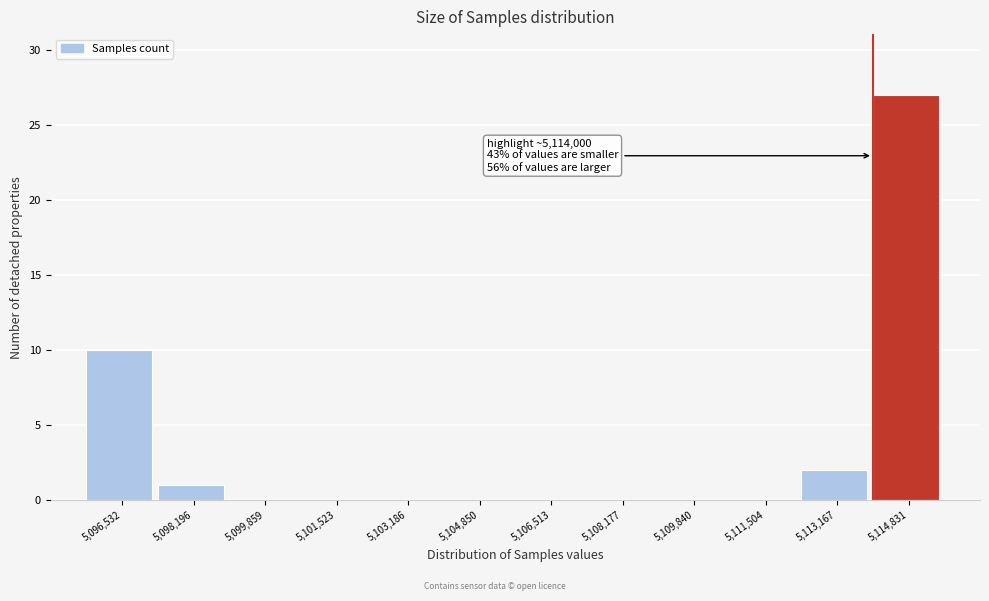

Over which range of the x-axis is the bar tallest?

5114000 to 5115600